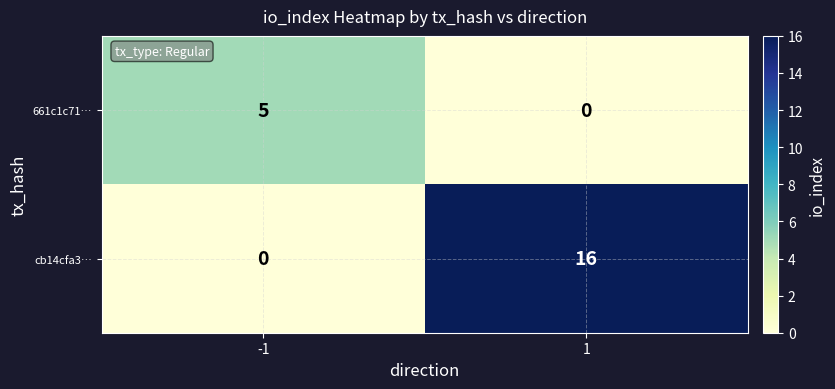

Reading right to left, what are all the values shown in this chart?

661c1c71…: 0	5
cb14cfa3…: 16	0